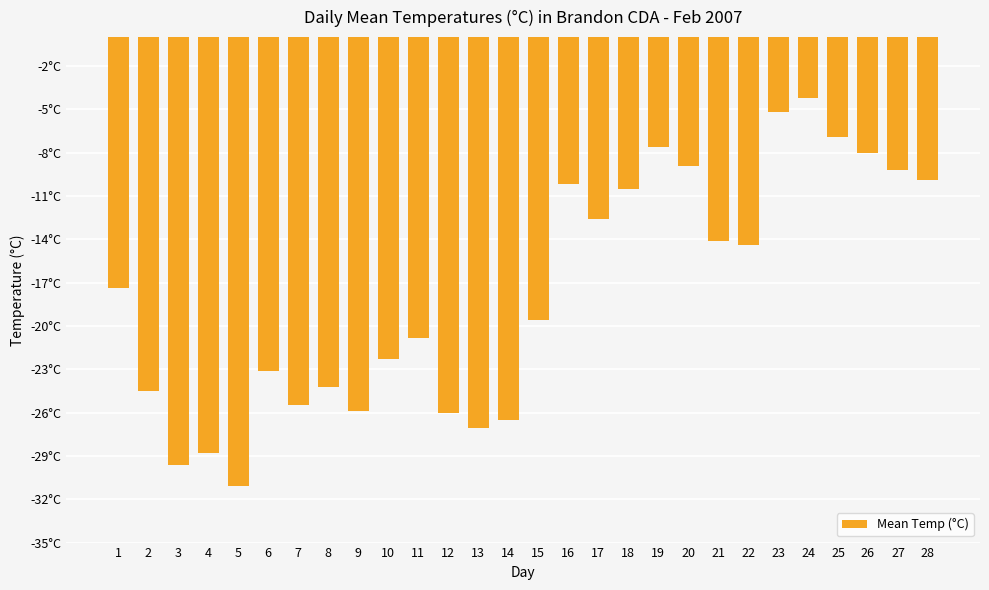

Where is the data nearest to the value -17?

1